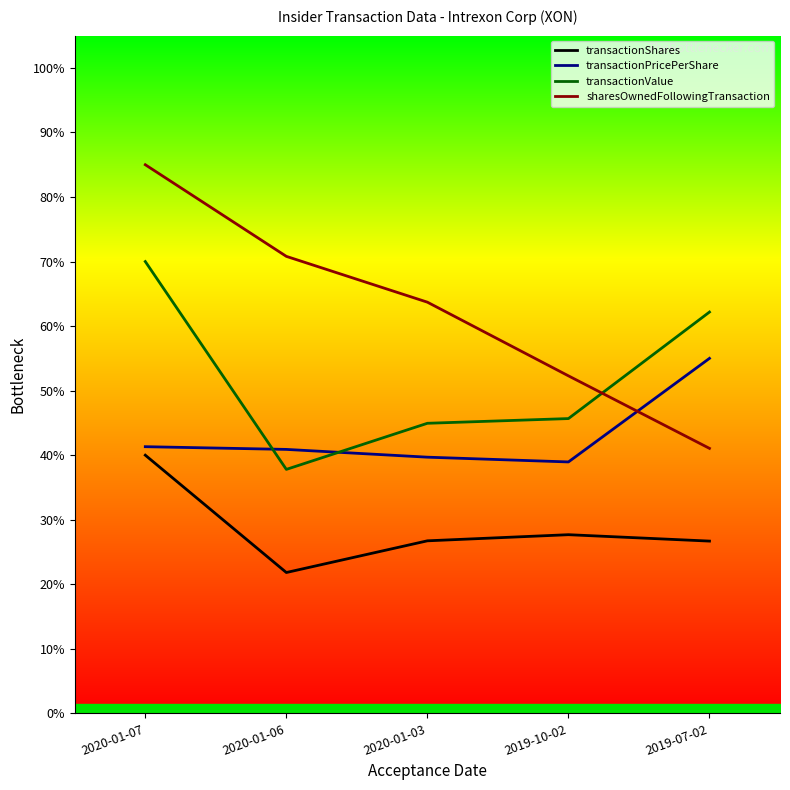

Which label corresponds to the largest value in the chart?

2020-01-07